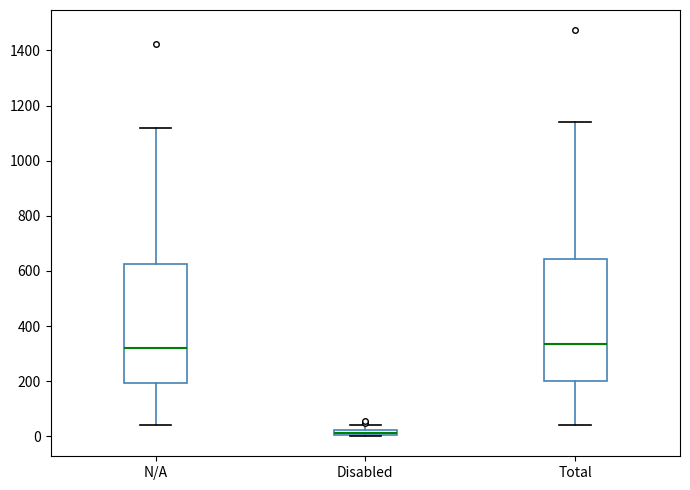

Where does the median line of the box for N/A sit on the y-axis? The values are not printed on the chart, so give them approximately, as read against the axis.

320